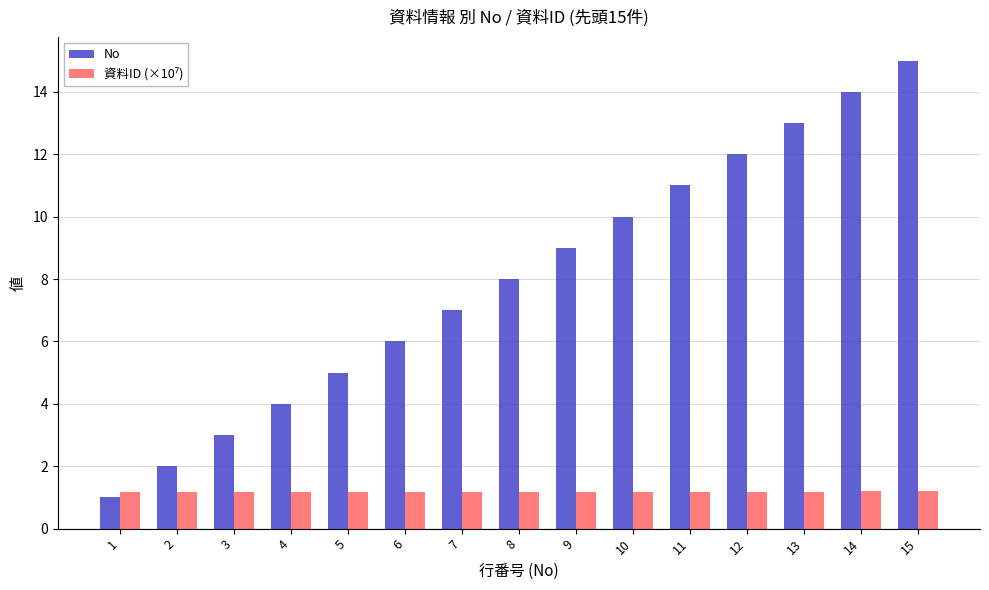

At which category is the sum across all series the highest?

15